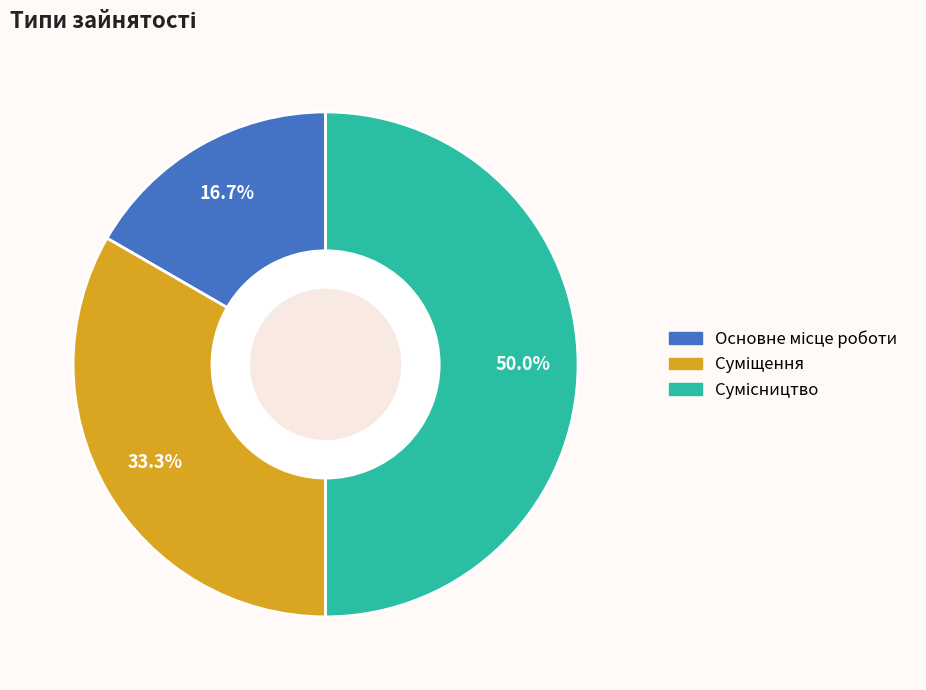

What is the change in value from Суміщення to Сумісництво?

+1